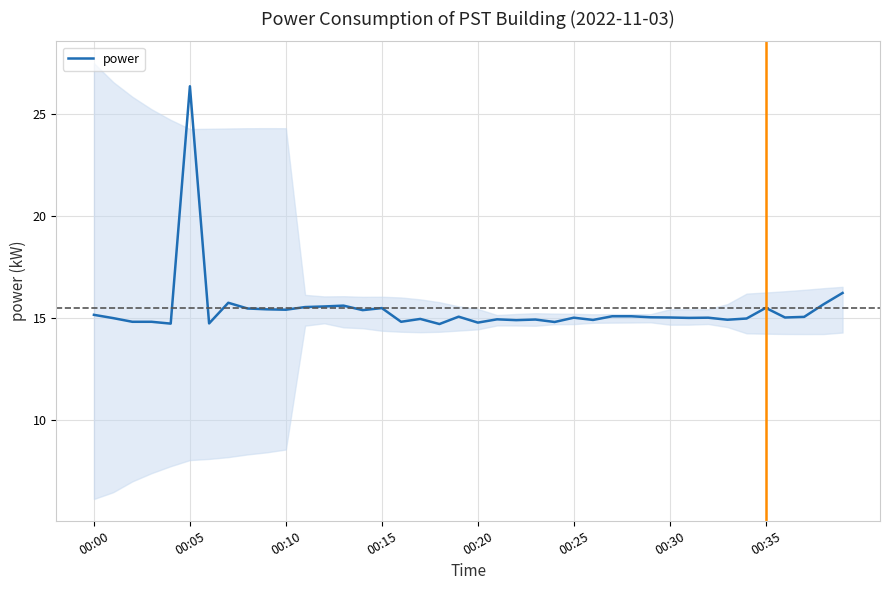

At which label does power reach its peak?

00:05